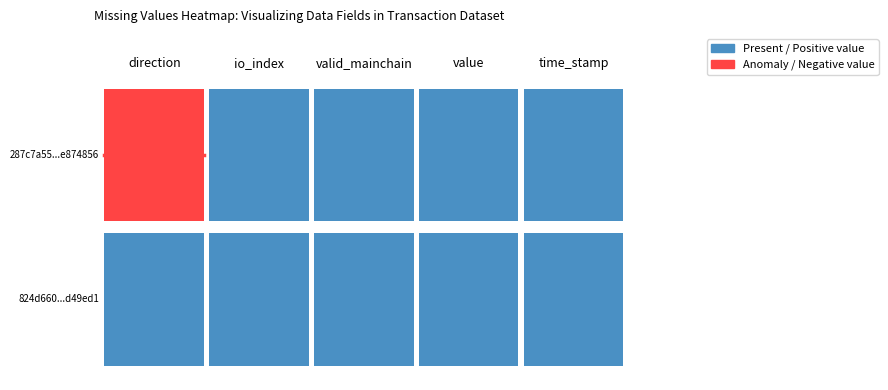

List the series in order of their peak value, highest first.

287c7a55ee4cf30aa715763c55e8a999e874856, 824d660449c430645fb8236a3a777a17ad49ed1